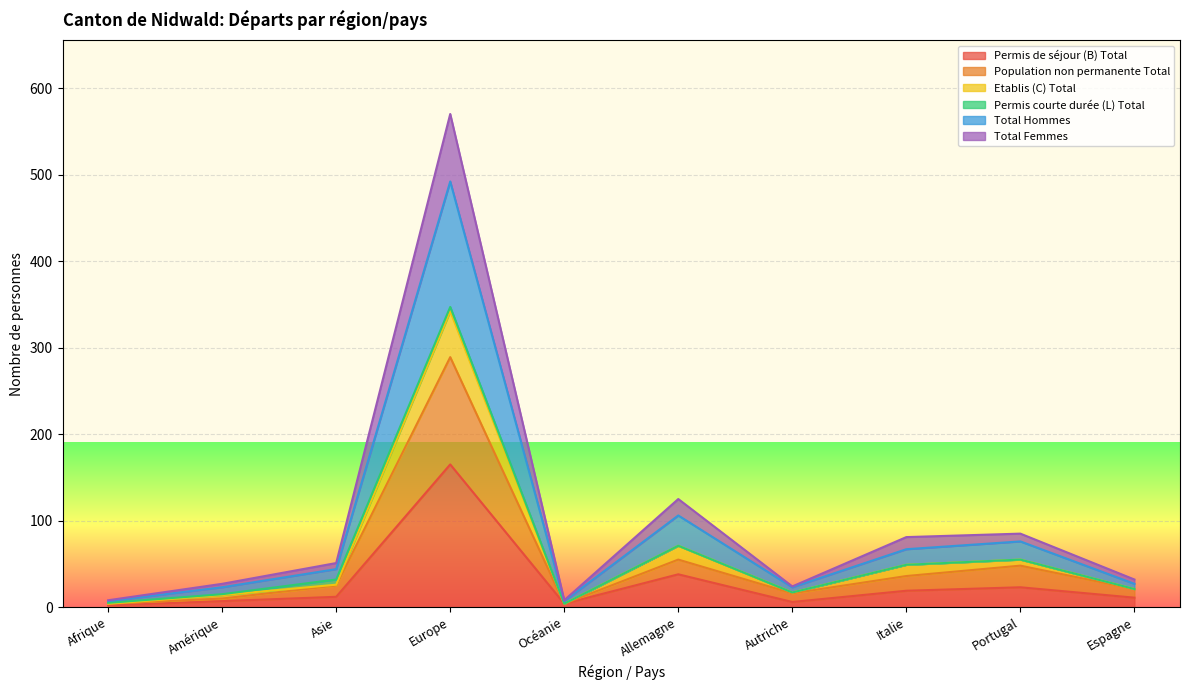

List the labels in order of Total Femmes value, largest first.

Europe, Allemagne, Portugal, Italie, Asie, Espagne, Autriche, Amérique, Afrique, Océanie